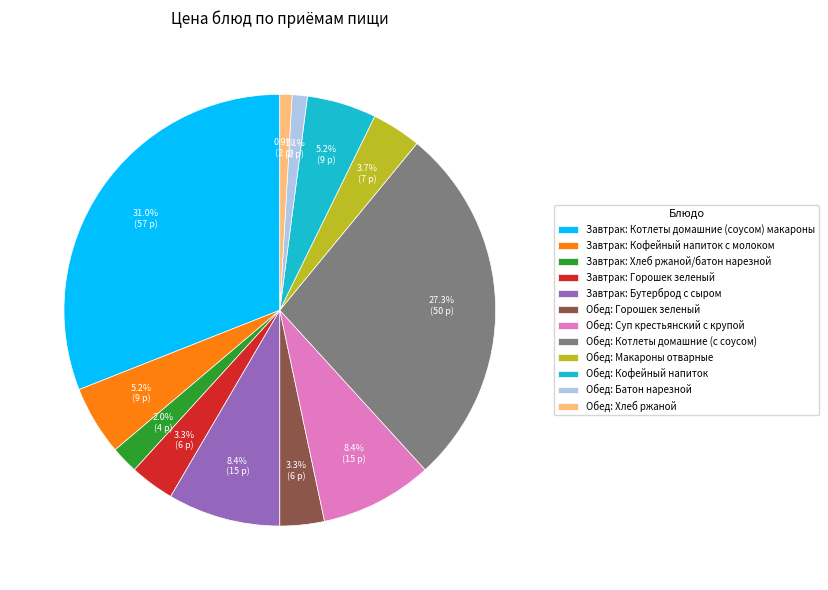

To the nearest percent, what is the difference between the Завтрак: Хлеб ржаной/батон нарезной and Обед: Горошек зеленый slice percentages?

1%